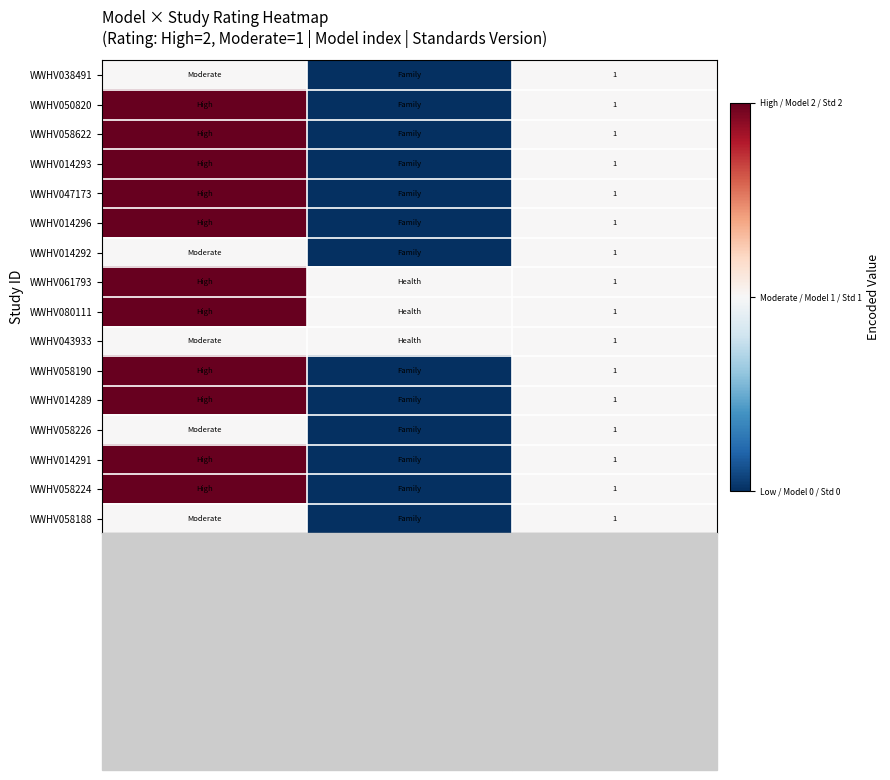

Is it true that WWHV061793 equals 0 at Standards Version?

False